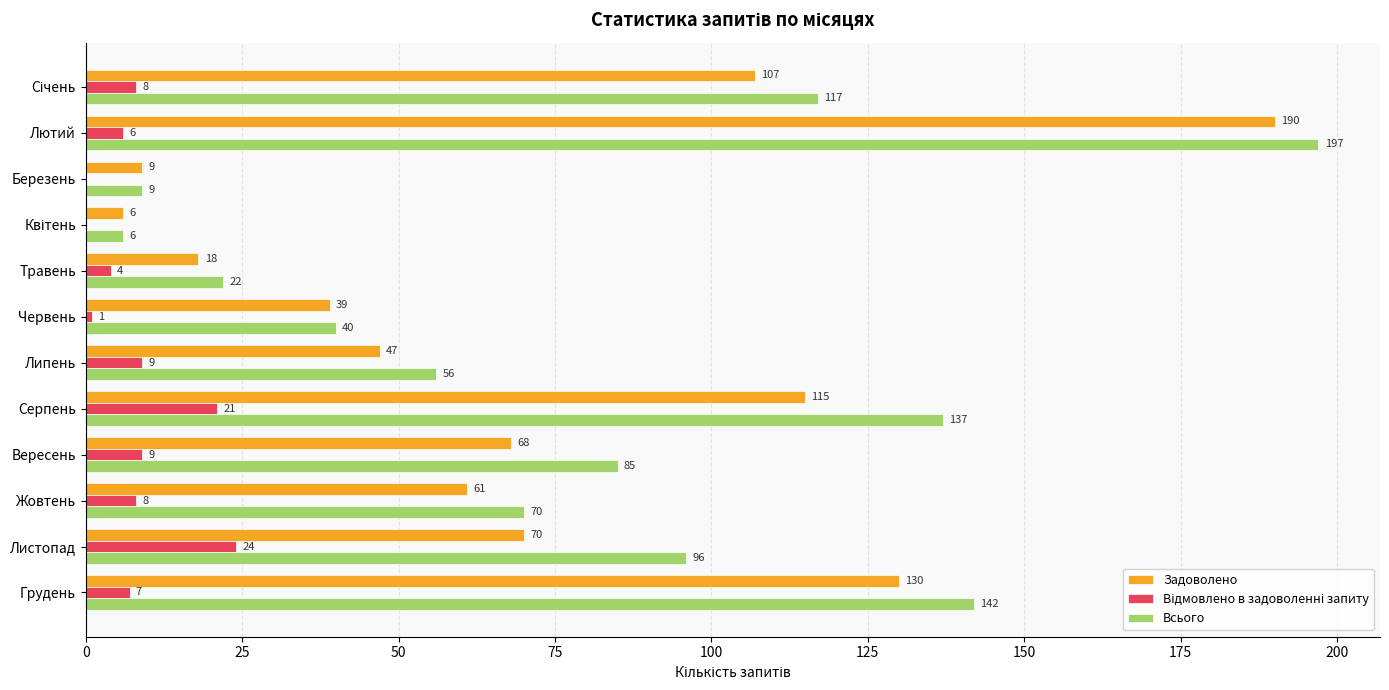

What is the total value across all series at Жовтень?

139